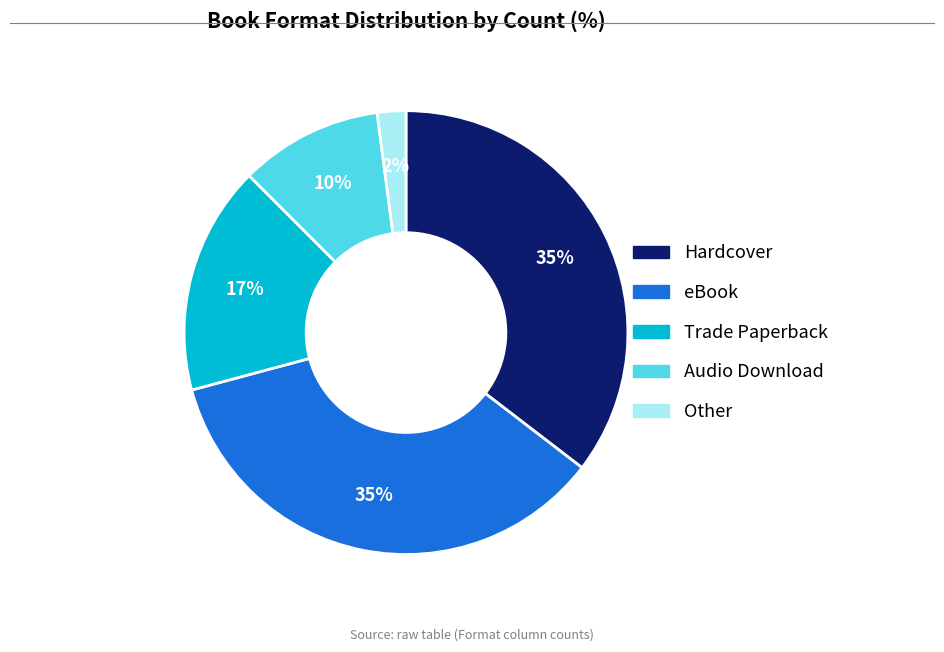

What is the smallest slice in the pie chart?

Other